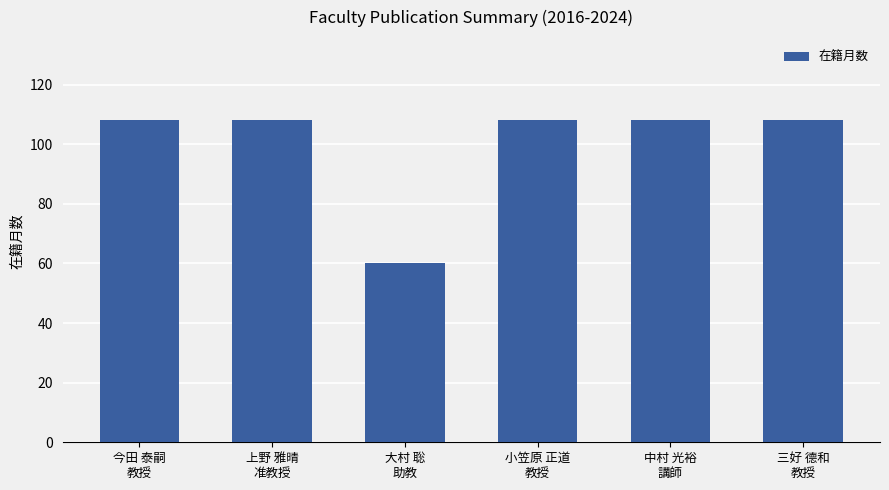

What is the value of the 6th bar from the left?

108